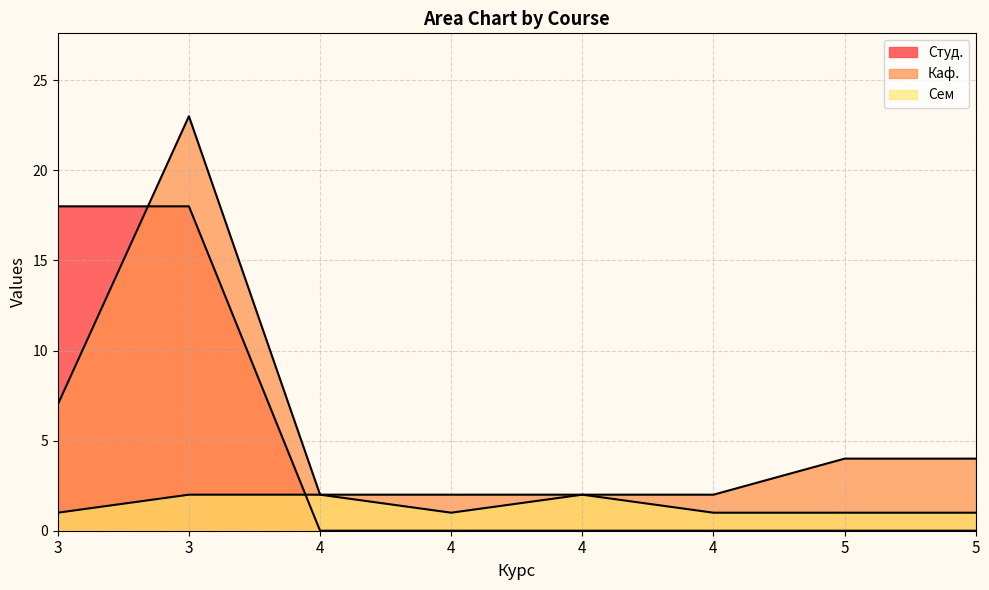

Is the value of Сем at 3 greater than the value of Каф. at 5?

No